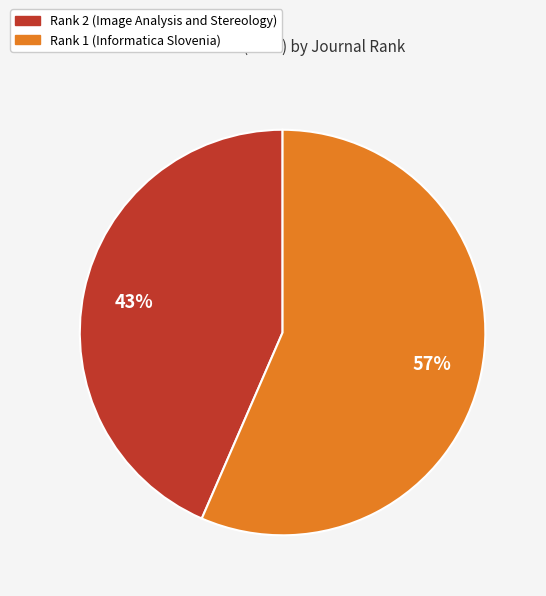

Is it true that Rank 2 (Image Analysis and Stereology) is 53% of the pie?

False